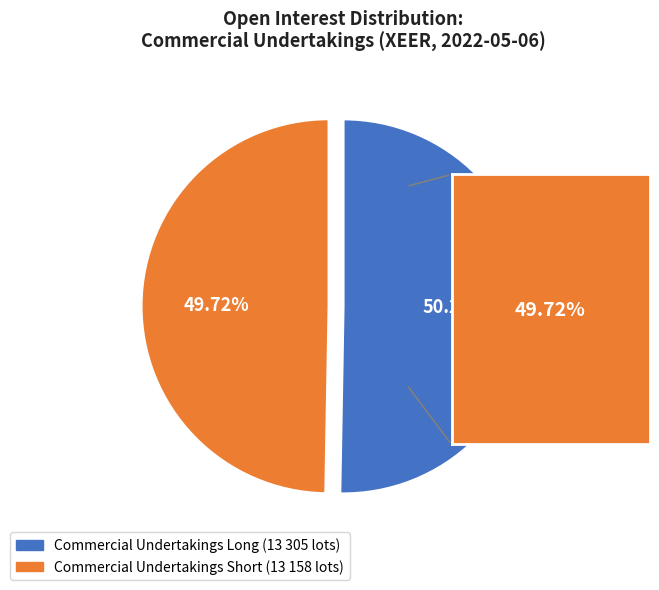

Does any single category account for the majority?

Yes